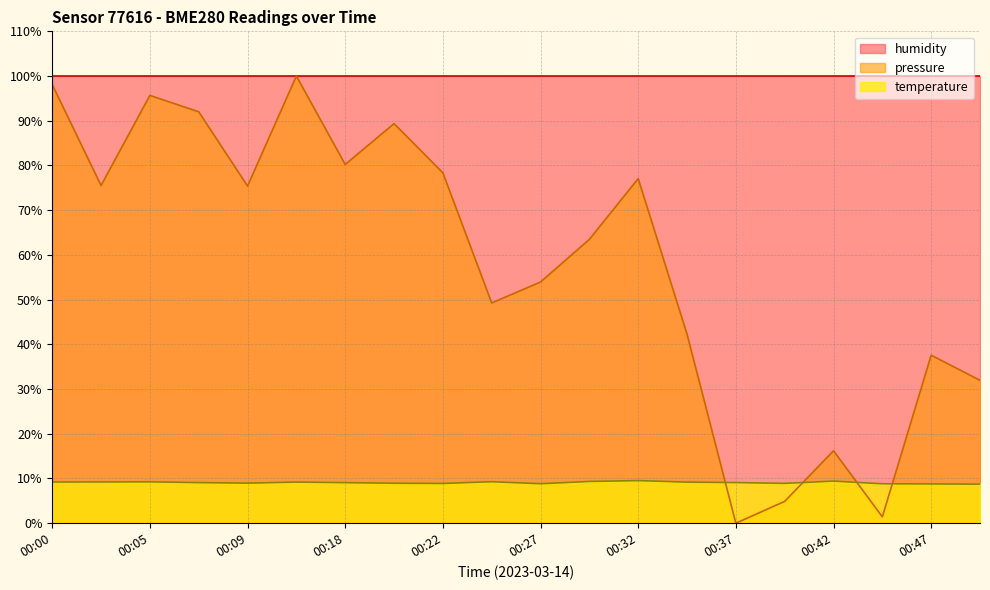

Rank the categories by temperature value from lowest to highest.

00:49, 00:47, 00:44, 00:27, 00:22, 00:39, 00:20, 00:09, 00:18, 00:07, 00:37, 00:35, 00:15, 00:00, 00:02, 00:05, 00:25, 00:30, 00:42, 00:32